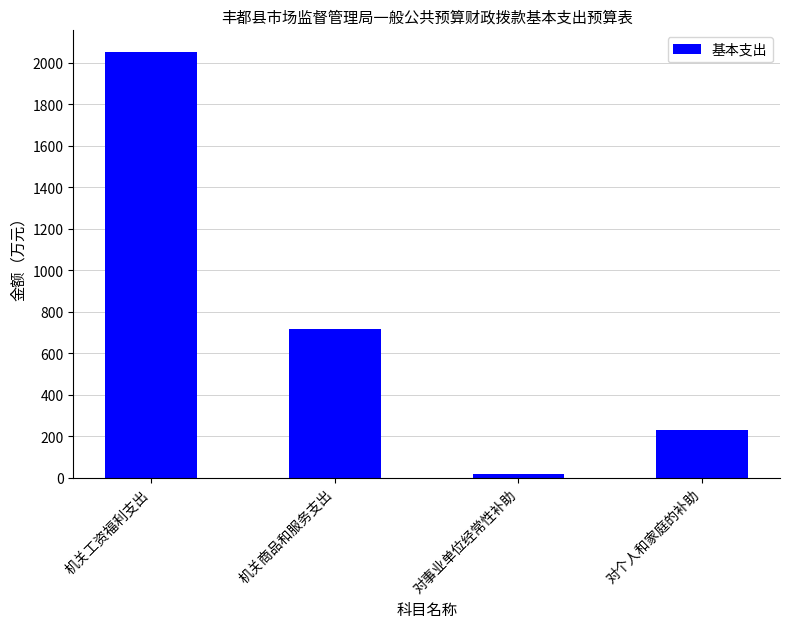

What is the ratio of the value at 机关工资福利支出 to the value at 对事业单位经常性补助?

130.8